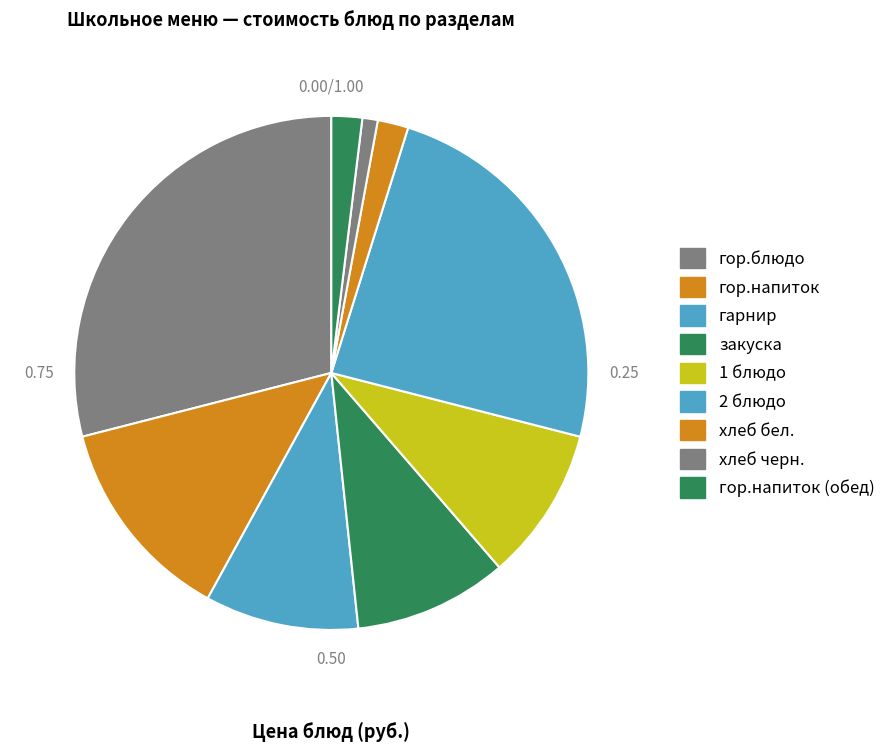

Which has a higher value, хлеб черн. or 2 блюдо?

2 блюдо